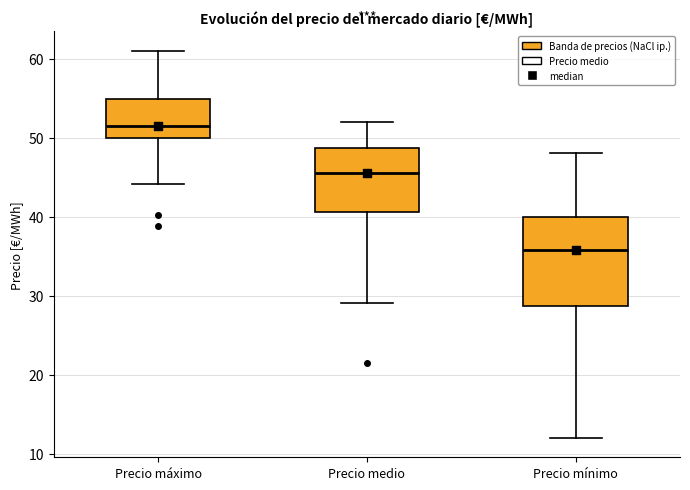

Reading left to right, read every box against the y-axis: the position of its median line, the range the box covers, and the ends of its whiskers. The values are not printed on the chart, so give them approximately, as read against the axis.

Precio máximo: median 52, box 50 to 55, whiskers 44 to 61
Precio medio: median 46, box 41 to 49, whiskers 29 to 52
Precio mínimo: median 36, box 29 to 40, whiskers 12 to 48